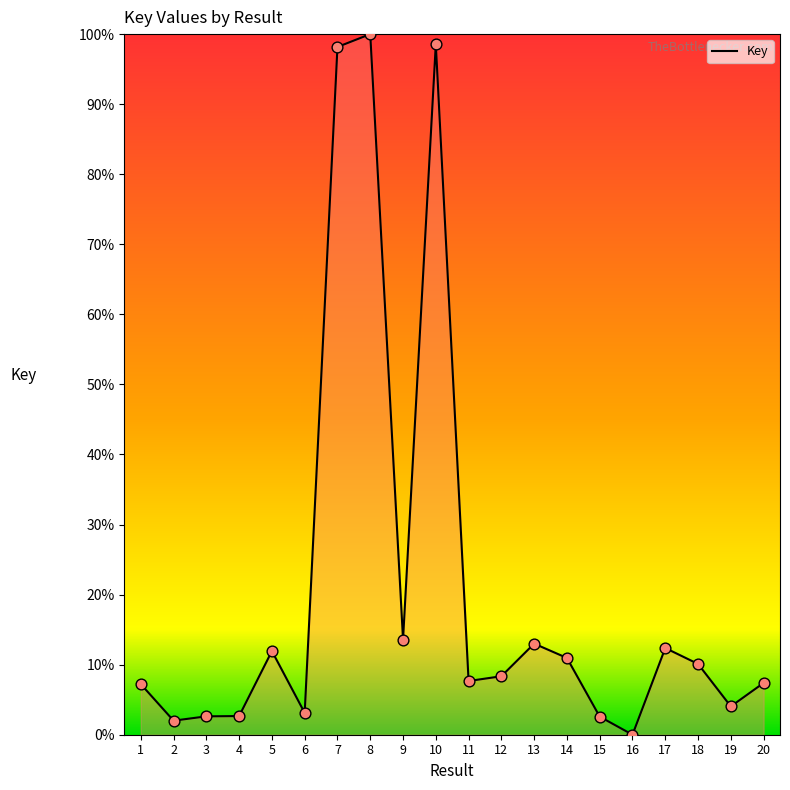

Which has a higher value, 12 or 8?

8